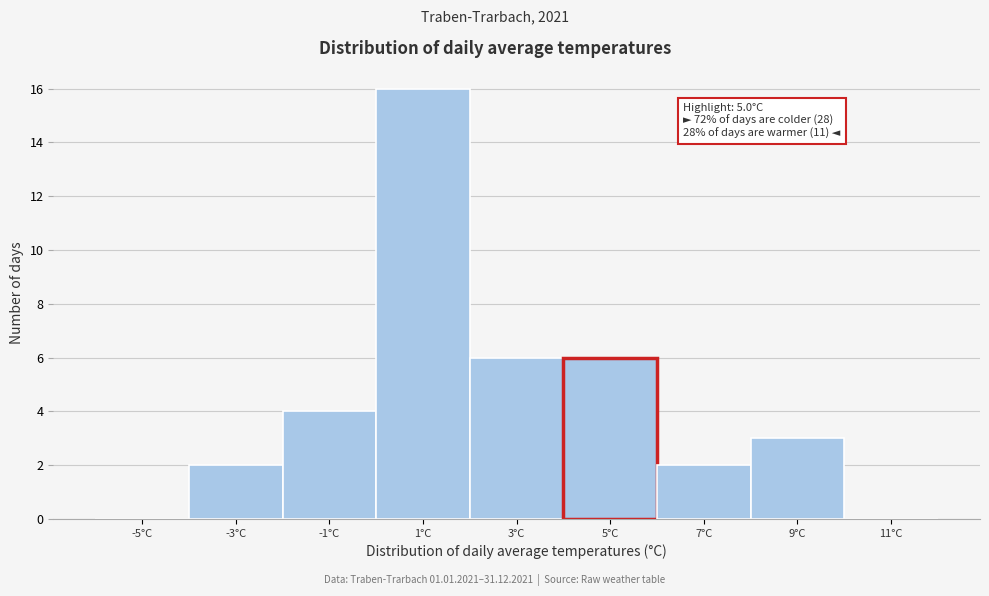

Reading left to right, extract all data points from this chart.

-5°C=0	-3°C=2	-1°C=4	1°C=16	3°C=6	5°C=6	7°C=2	9°C=3	11°C=0